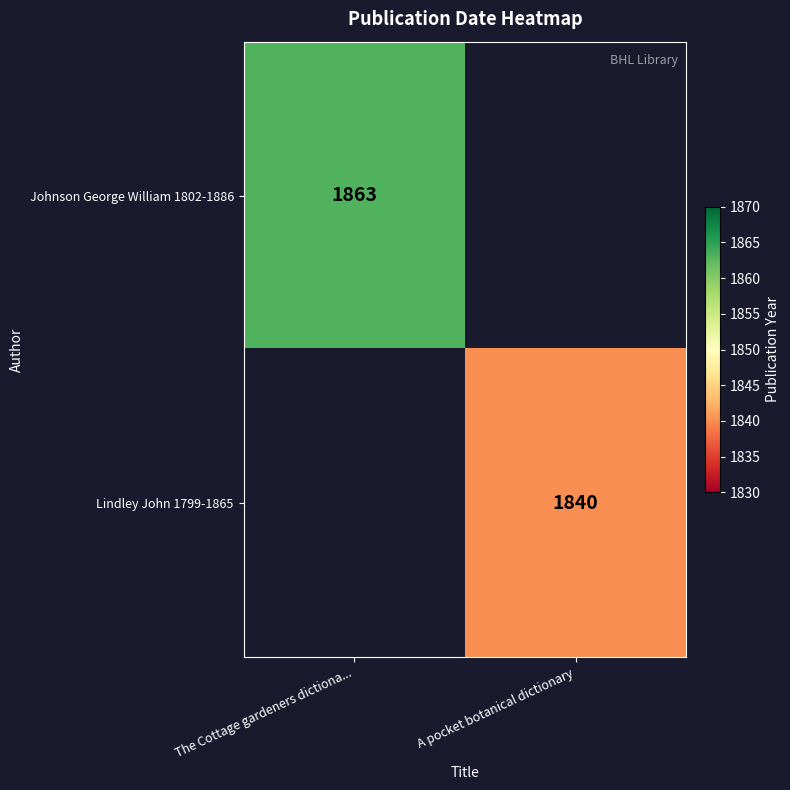

Is it true that Lindley John 1799-1865 equals 495 at A pocket botanical dictionary?

False